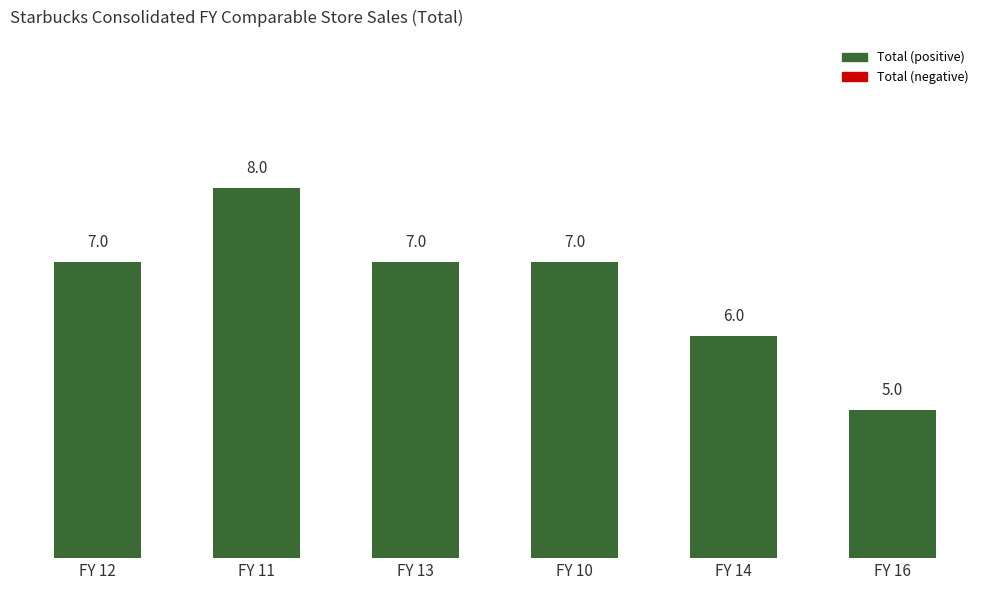

What is the change in value from FY 13 to FY 16?

-2